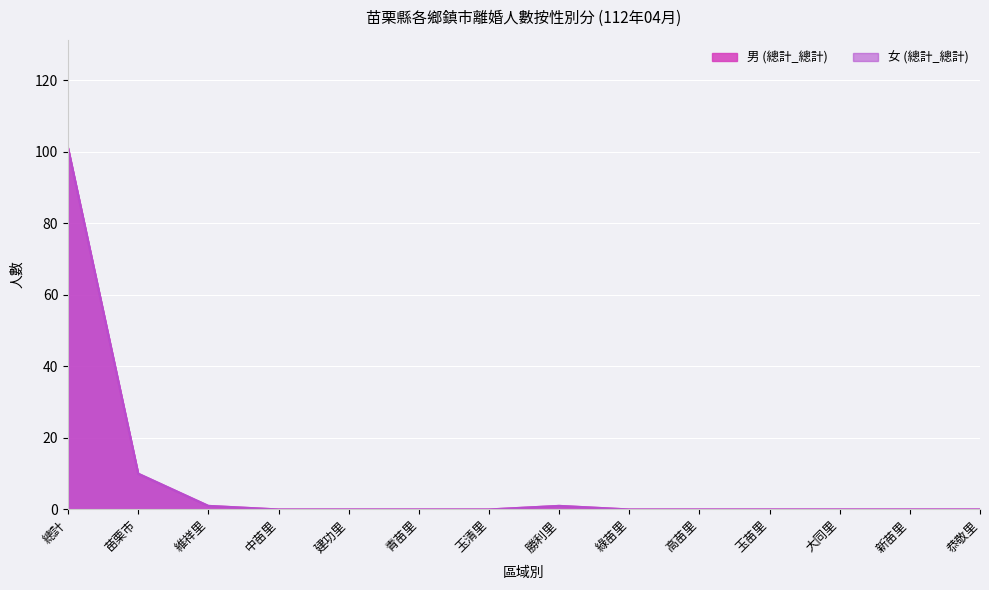

What is the maximum value shown in the chart?

101